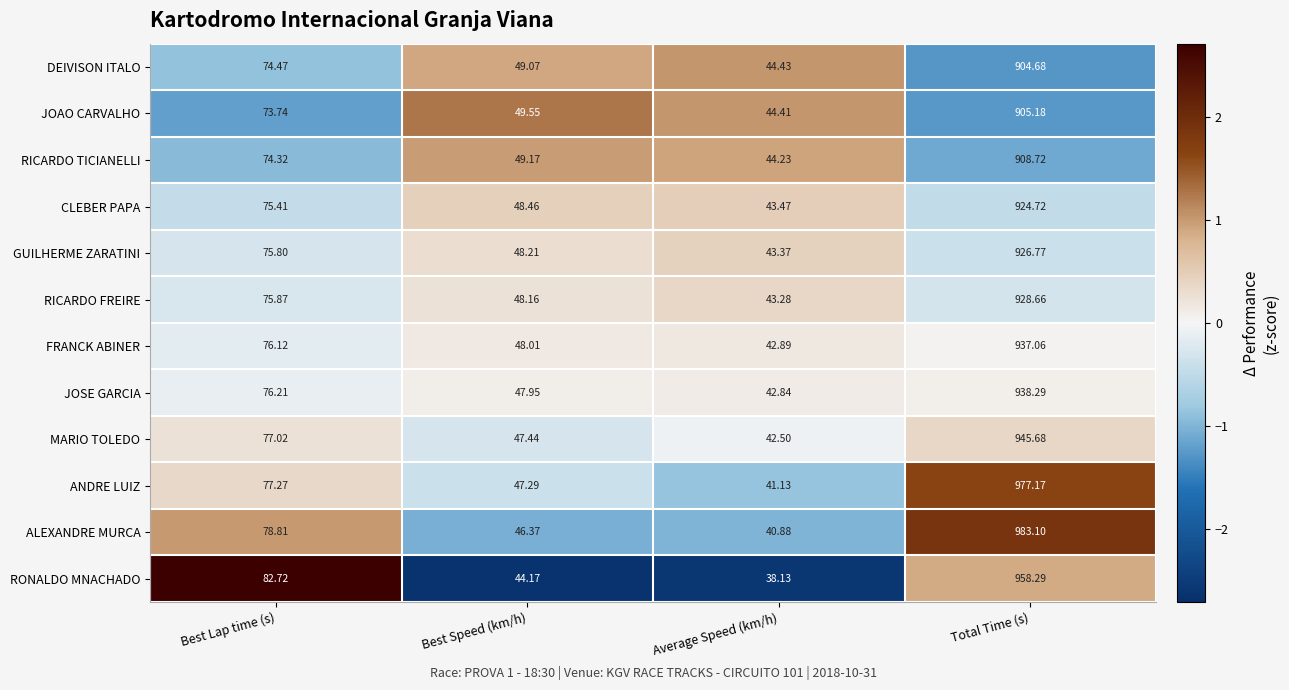

Which series changed the most between Best Lap time (s) and Average Speed (km/h)?

RONALDO MNACHADO